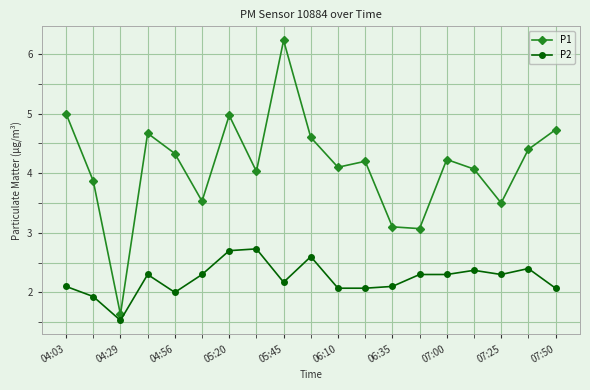

Which series has the largest total across all categories?

P1